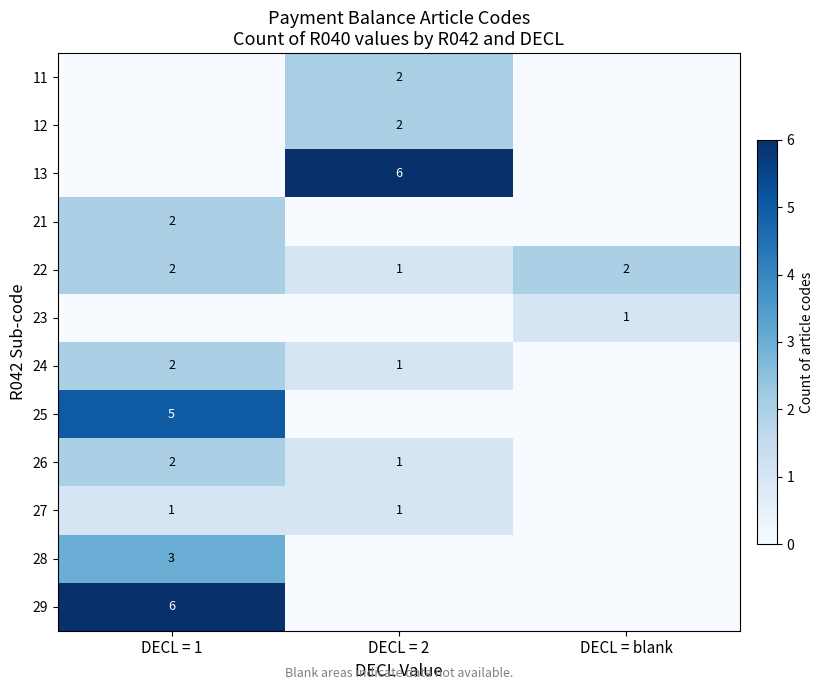

What is the greatest value displayed?

6